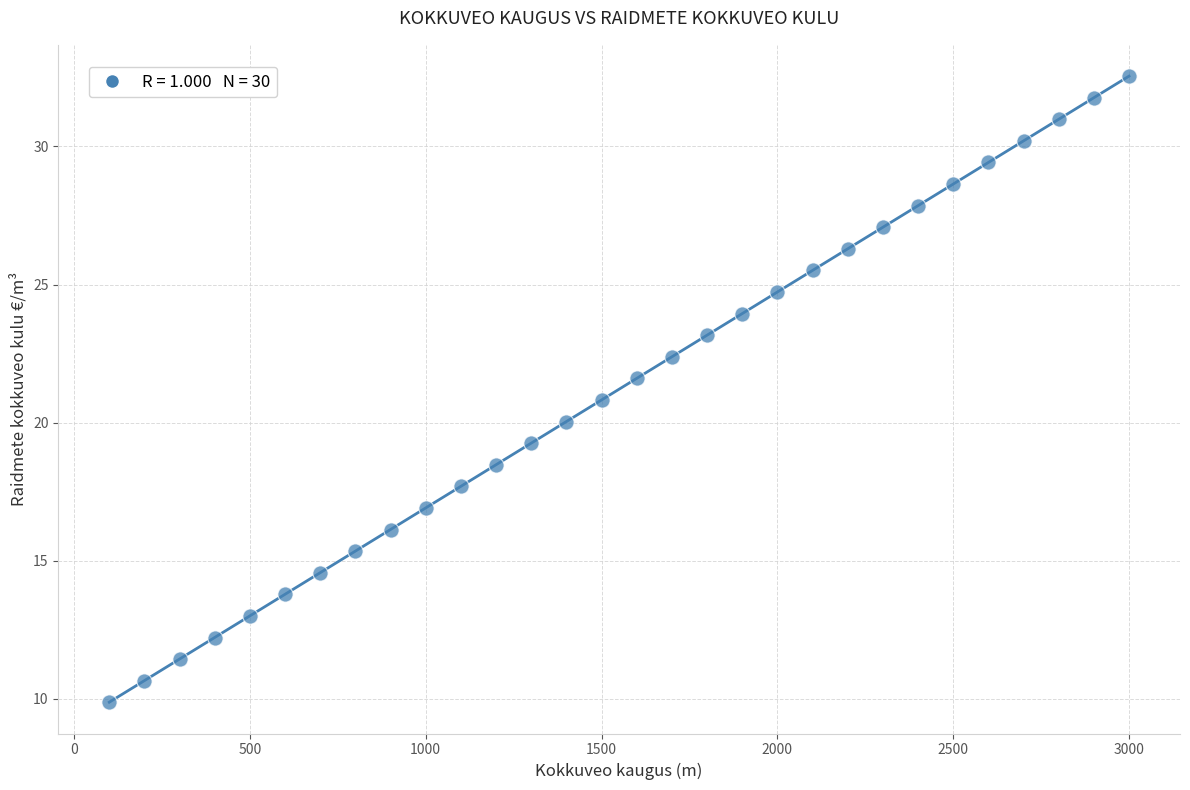

What is the range of Y values (max minus min)?

22.7